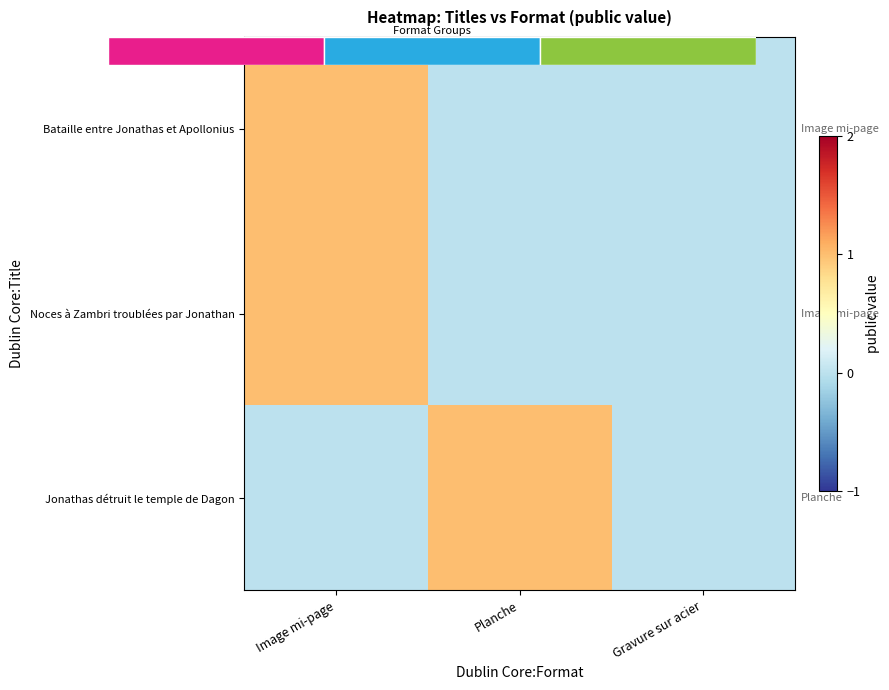

What is the spread (max minus min) of values at Planche?

1